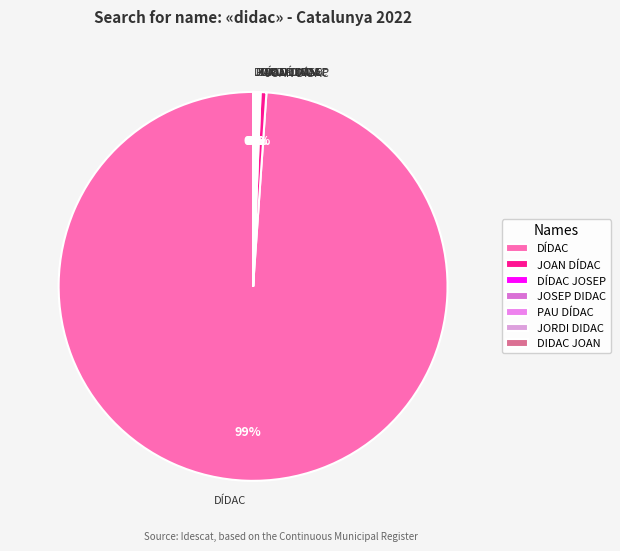

What is the majority slice?

DÍDAC